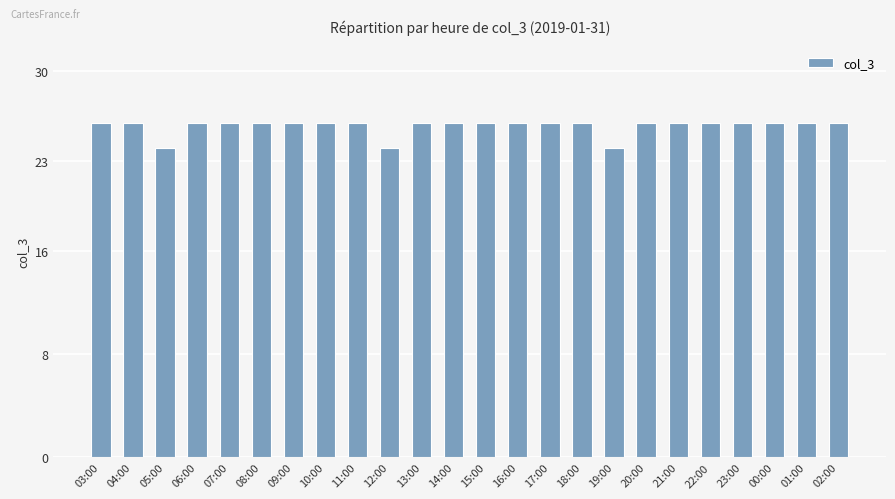

How many bars are there in total?

24